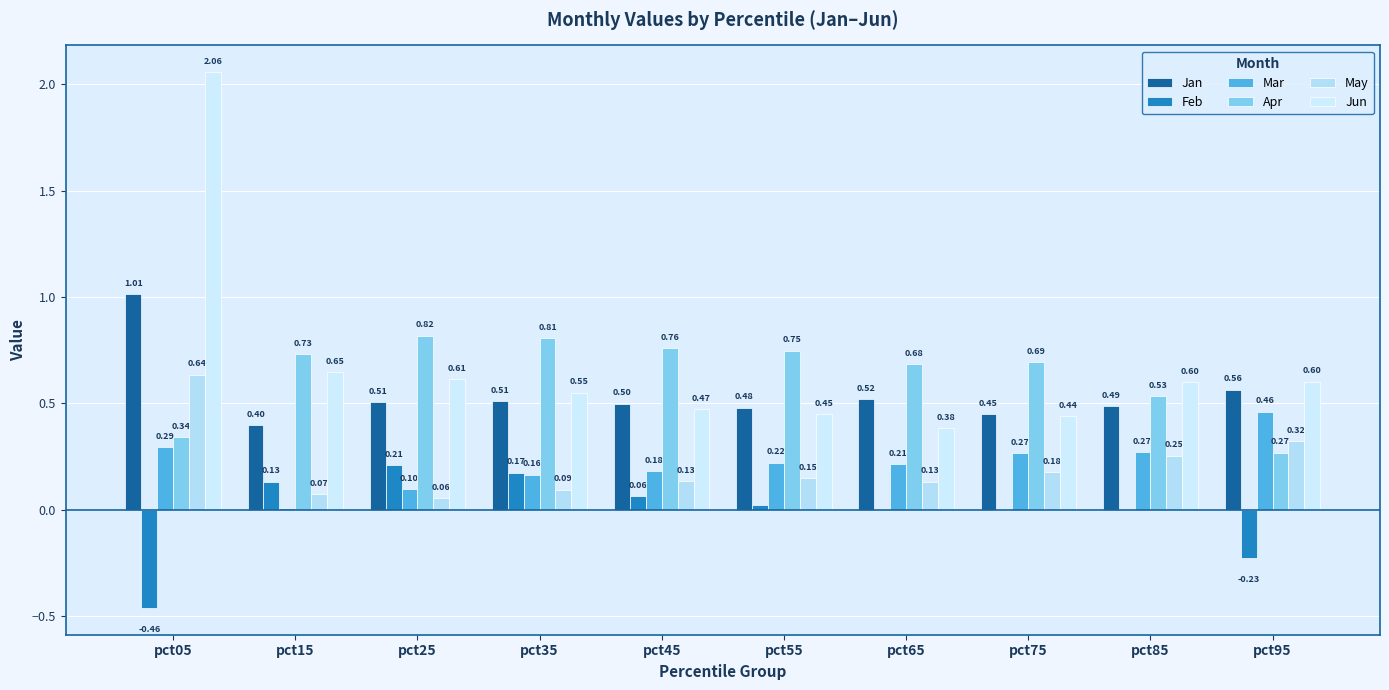

How many groups of bars are there?

10